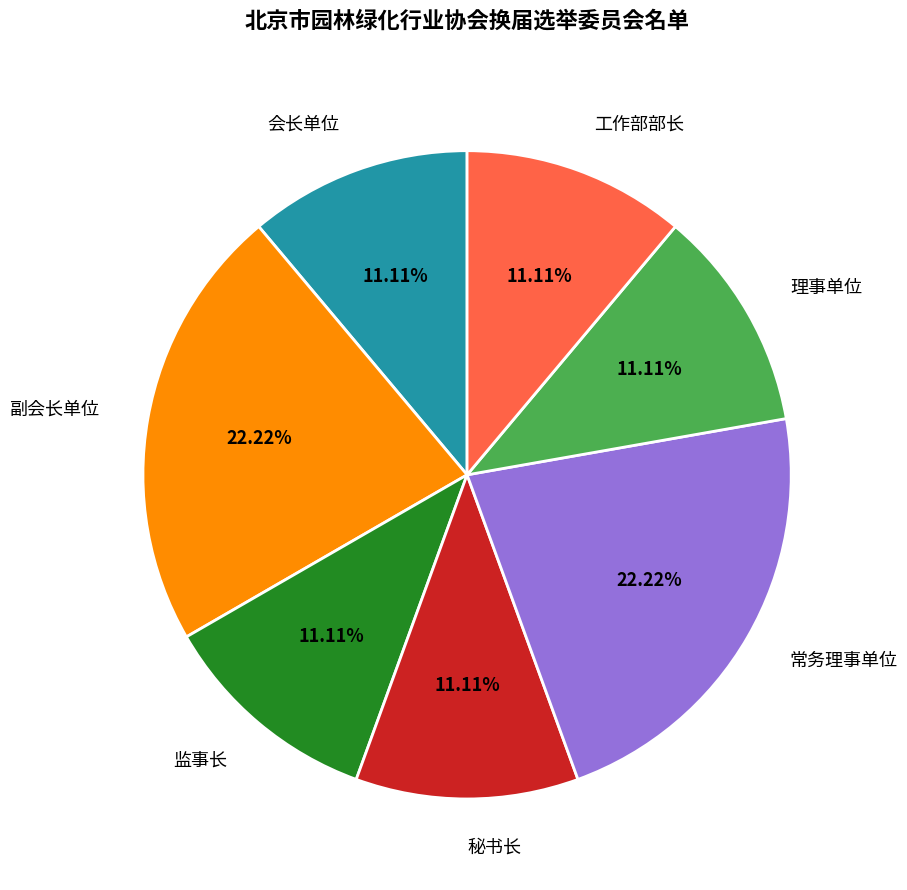

Count the number of slices in the pie.

7